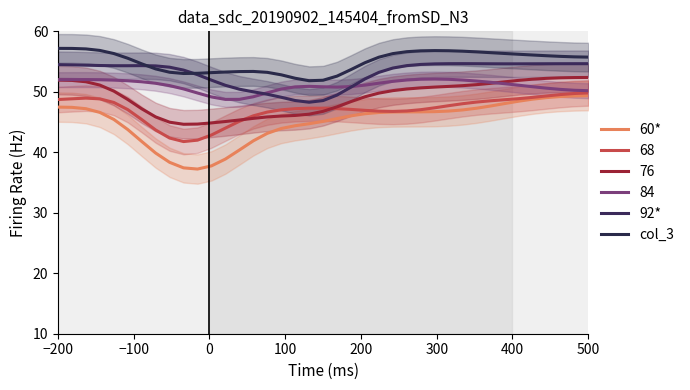

The value of 92* at 36 is 88.7. True or false?

False